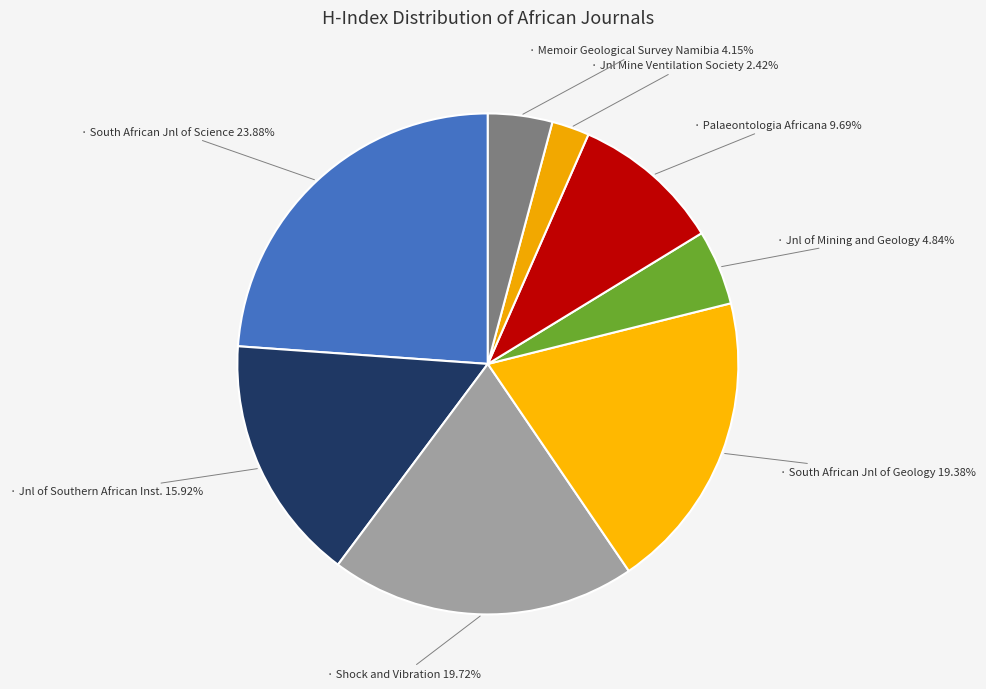

Count the number of slices in the pie.

8